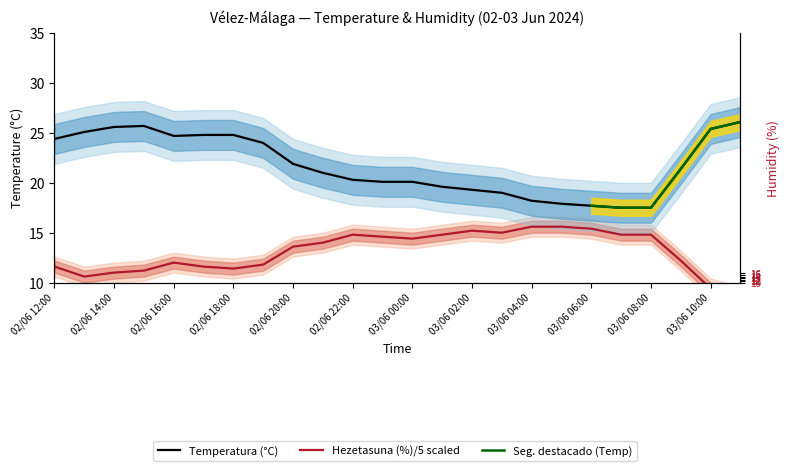

What is the average value of the Temperatura (ºC) series?

21.8